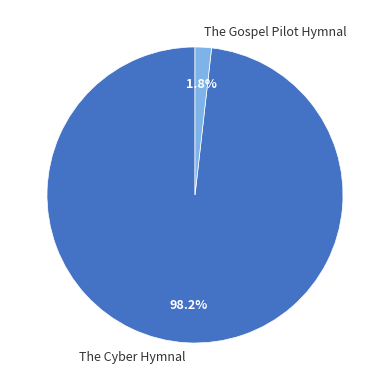

Is it true that The Gospel Pilot Hymnal is 2% of the pie?

True